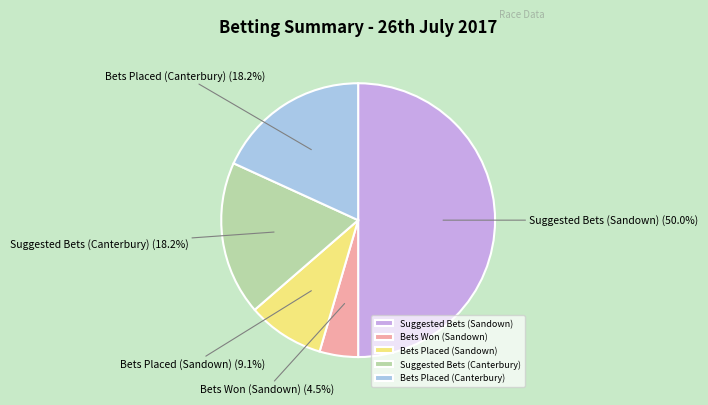

Does Bets Placed (Sandown) account for over 50% of the chart?

No